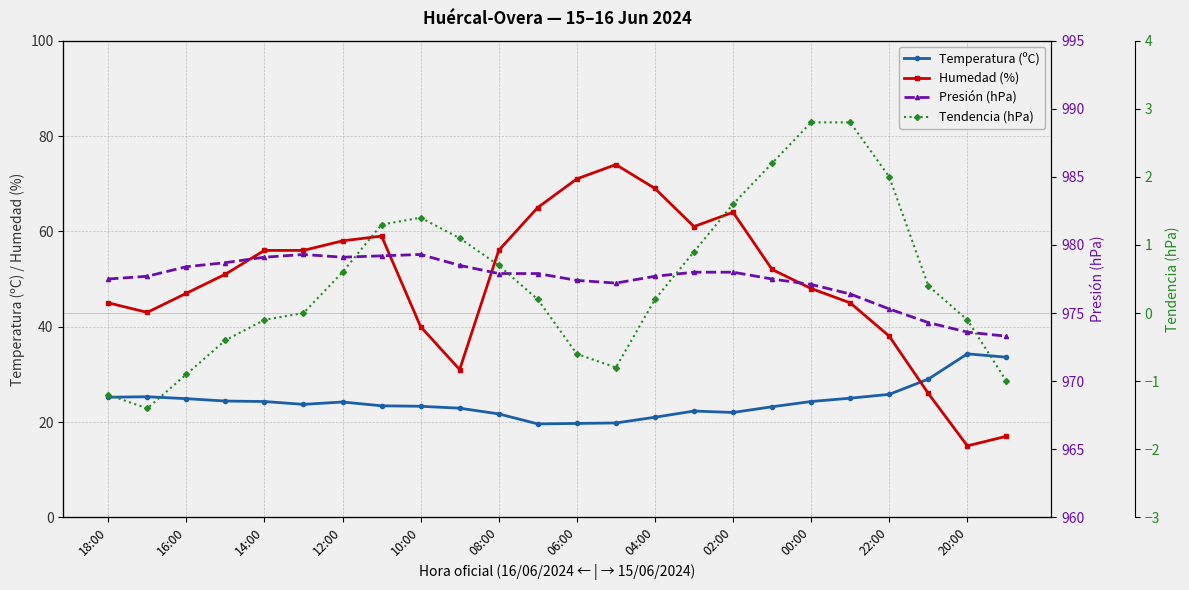

How many distinct data groups are displayed?

4